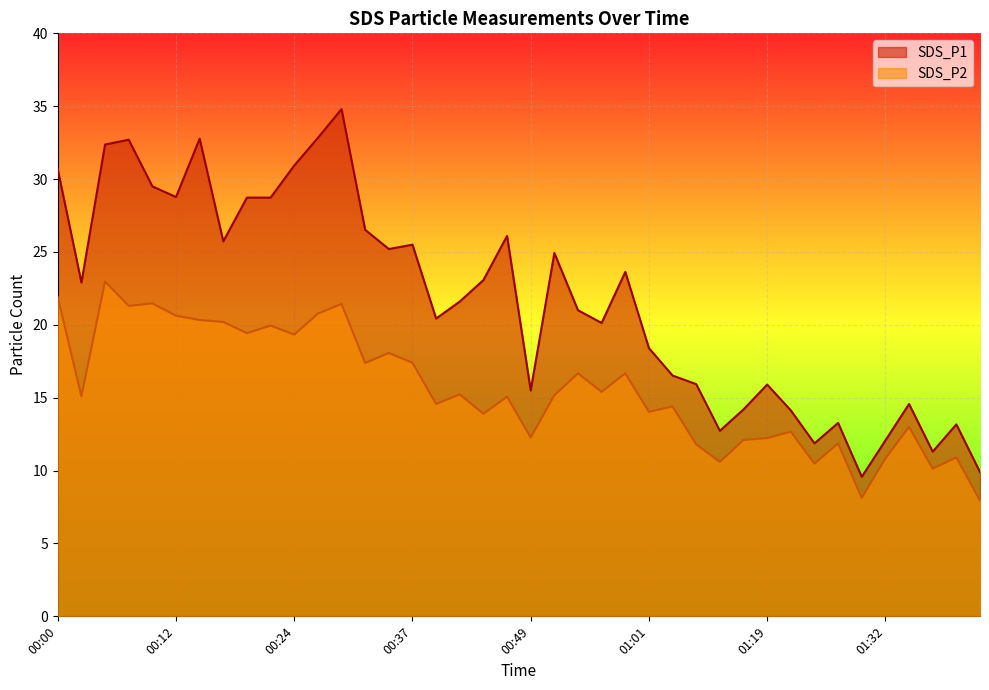

Is it true that SDS_P2 equals 12.3 at 00:49?

True